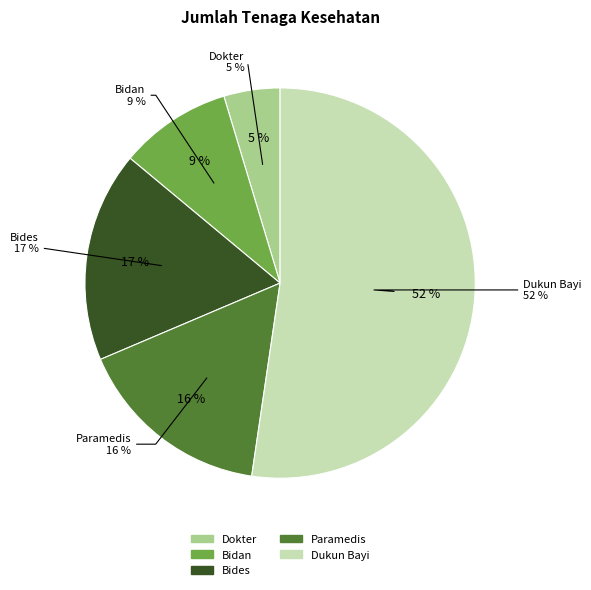

To the nearest percent, what is the average slice percentage?

20%